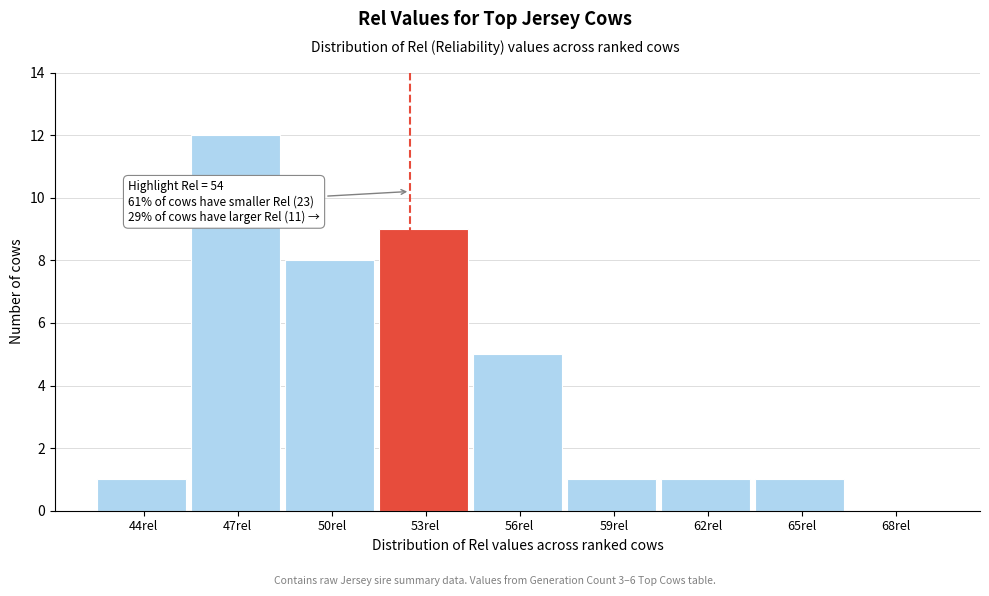

Reading left to right, extract all data points from this chart.

44rel=1	47rel=12	50rel=8	53rel=9	56rel=5	59rel=1	62rel=1	65rel=1	68rel=0